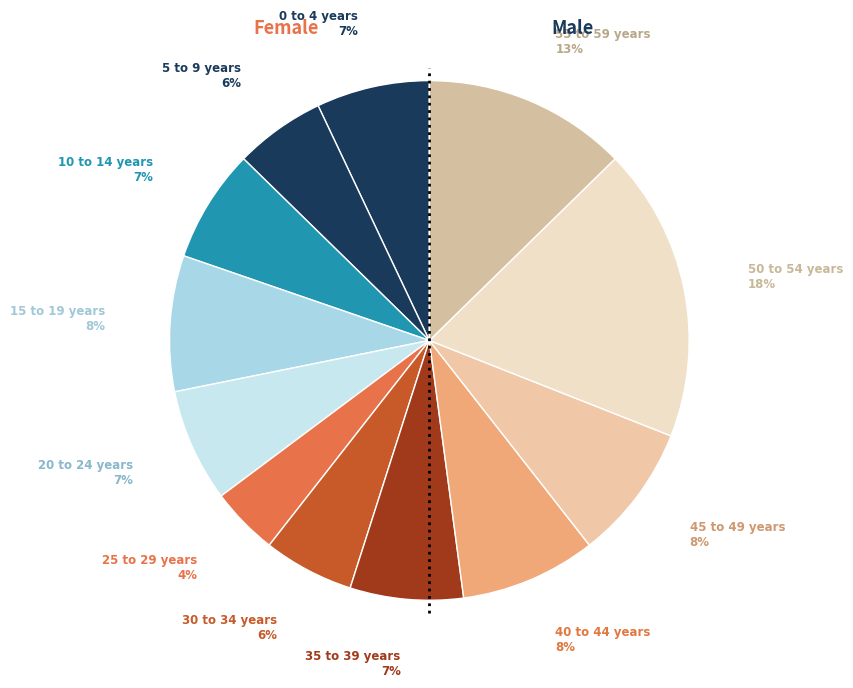

True or false: 55 to 59 years accounts for 13% of the total.

True